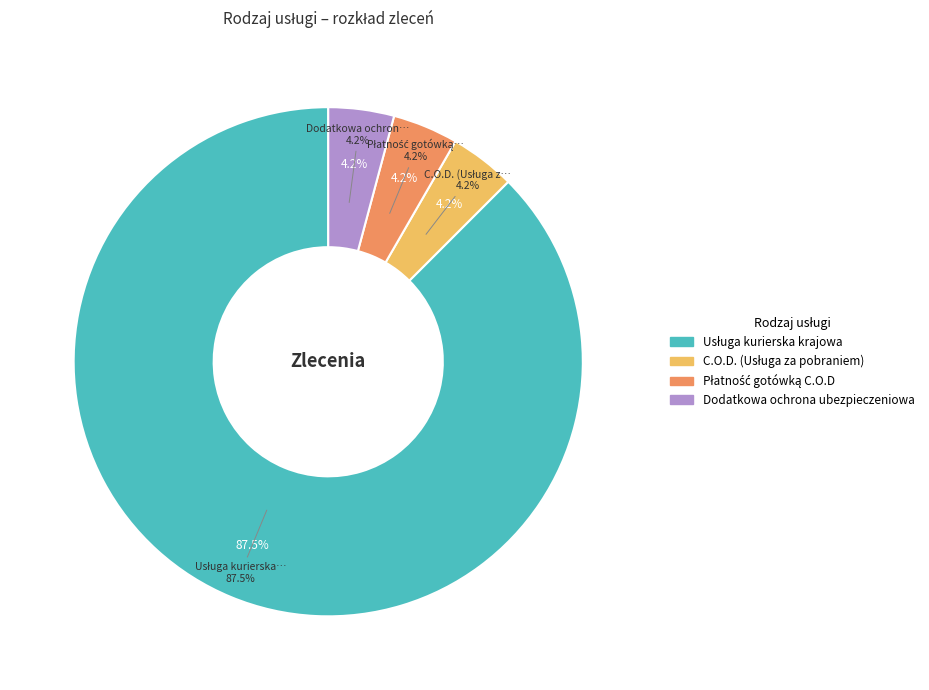

To the nearest percent, what portion does Dodatkowa ochrona ubezpieczeniowa represent?

4%